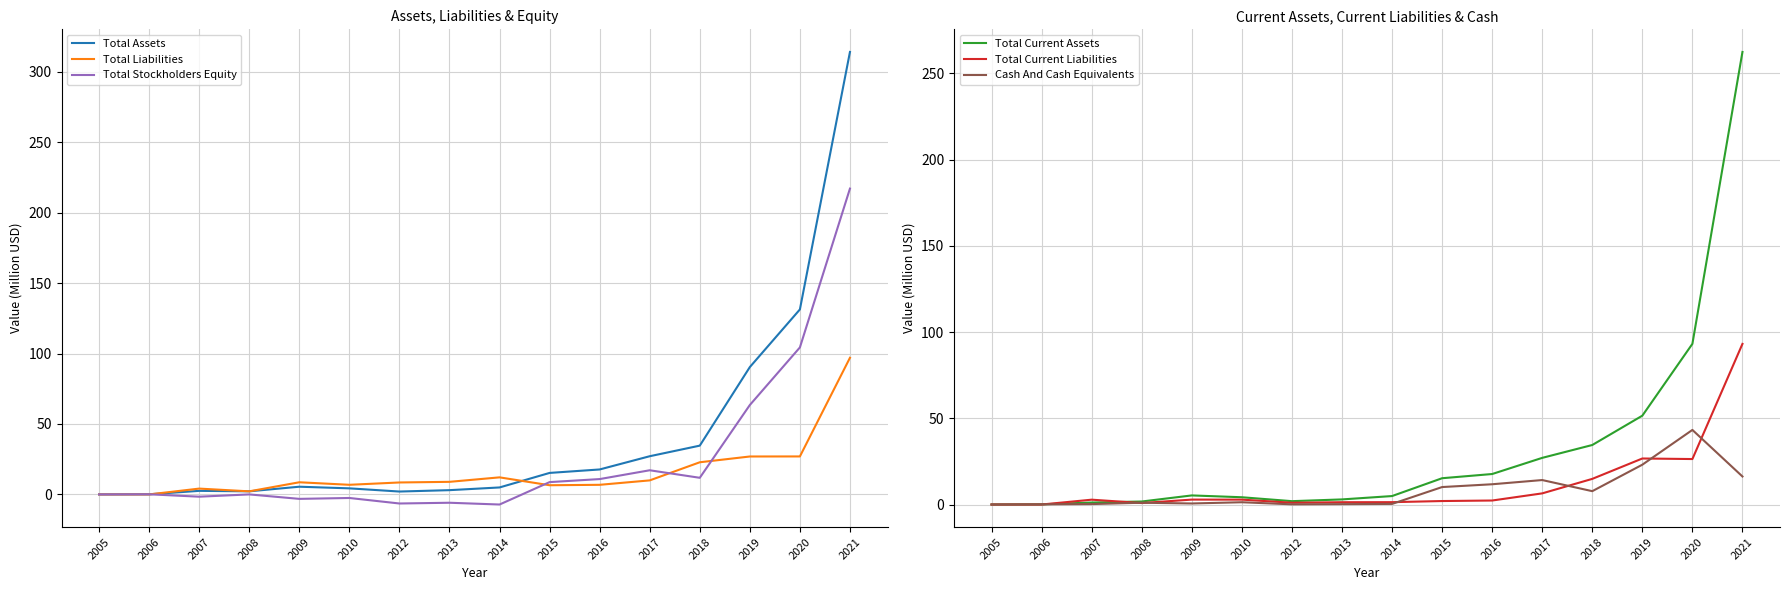

Which series has the largest range (max minus min)?

Total Assets